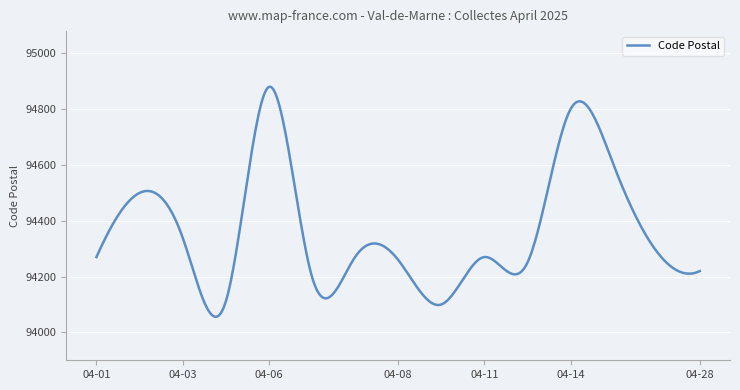

What is the difference between the maximum and minimum values?

824.9